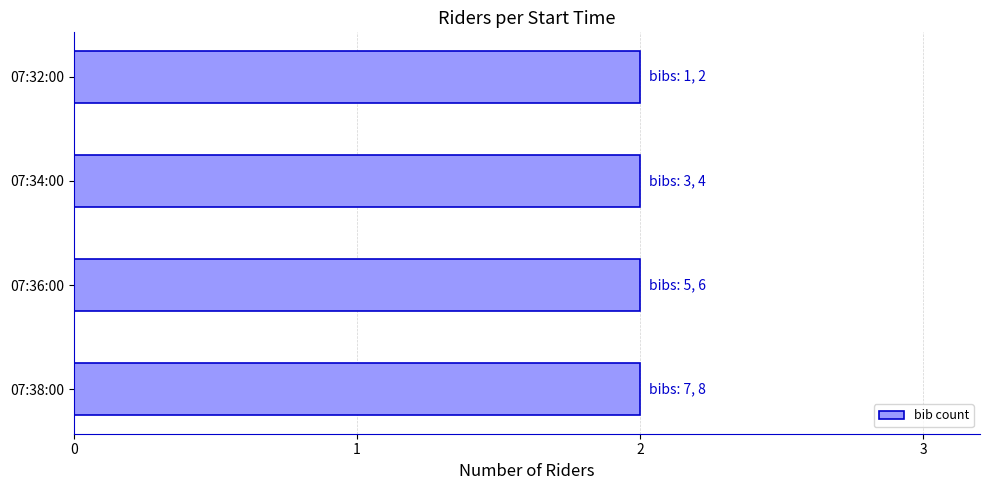

What is the value of the 1st bar from the left?

2